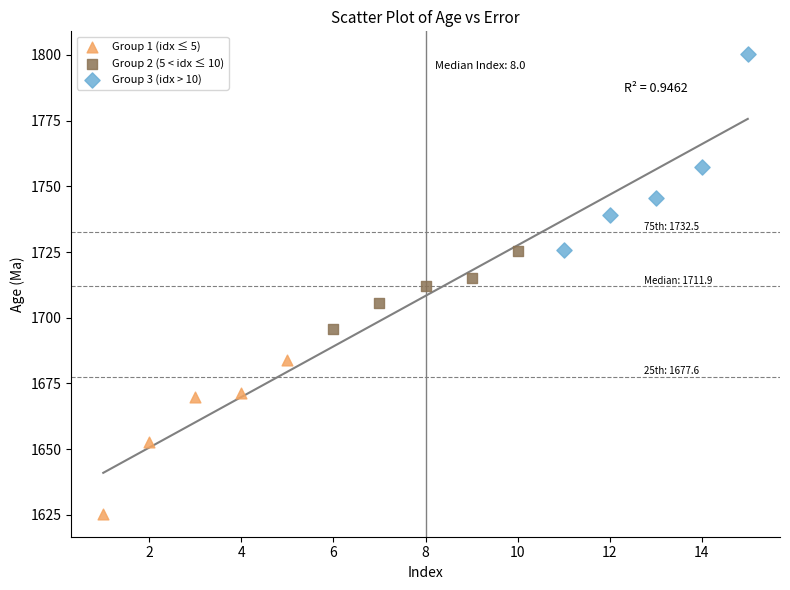

Which series reaches the maximum Y coordinate?

Group 3 (idx > 10)